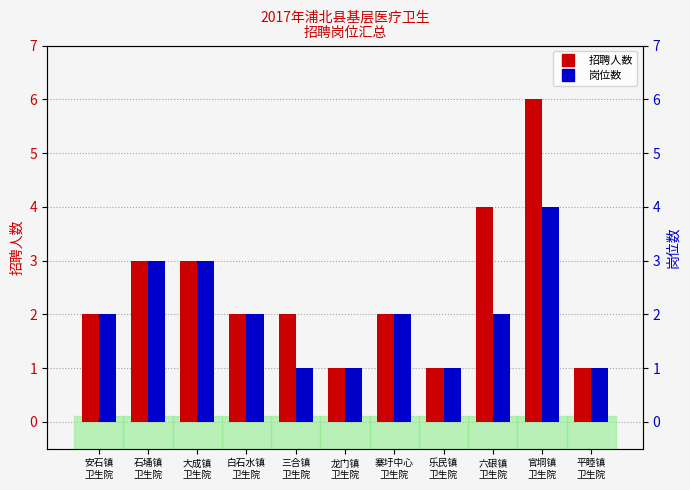

Read the 岗位数 value at 白石水镇
卫生院.

2